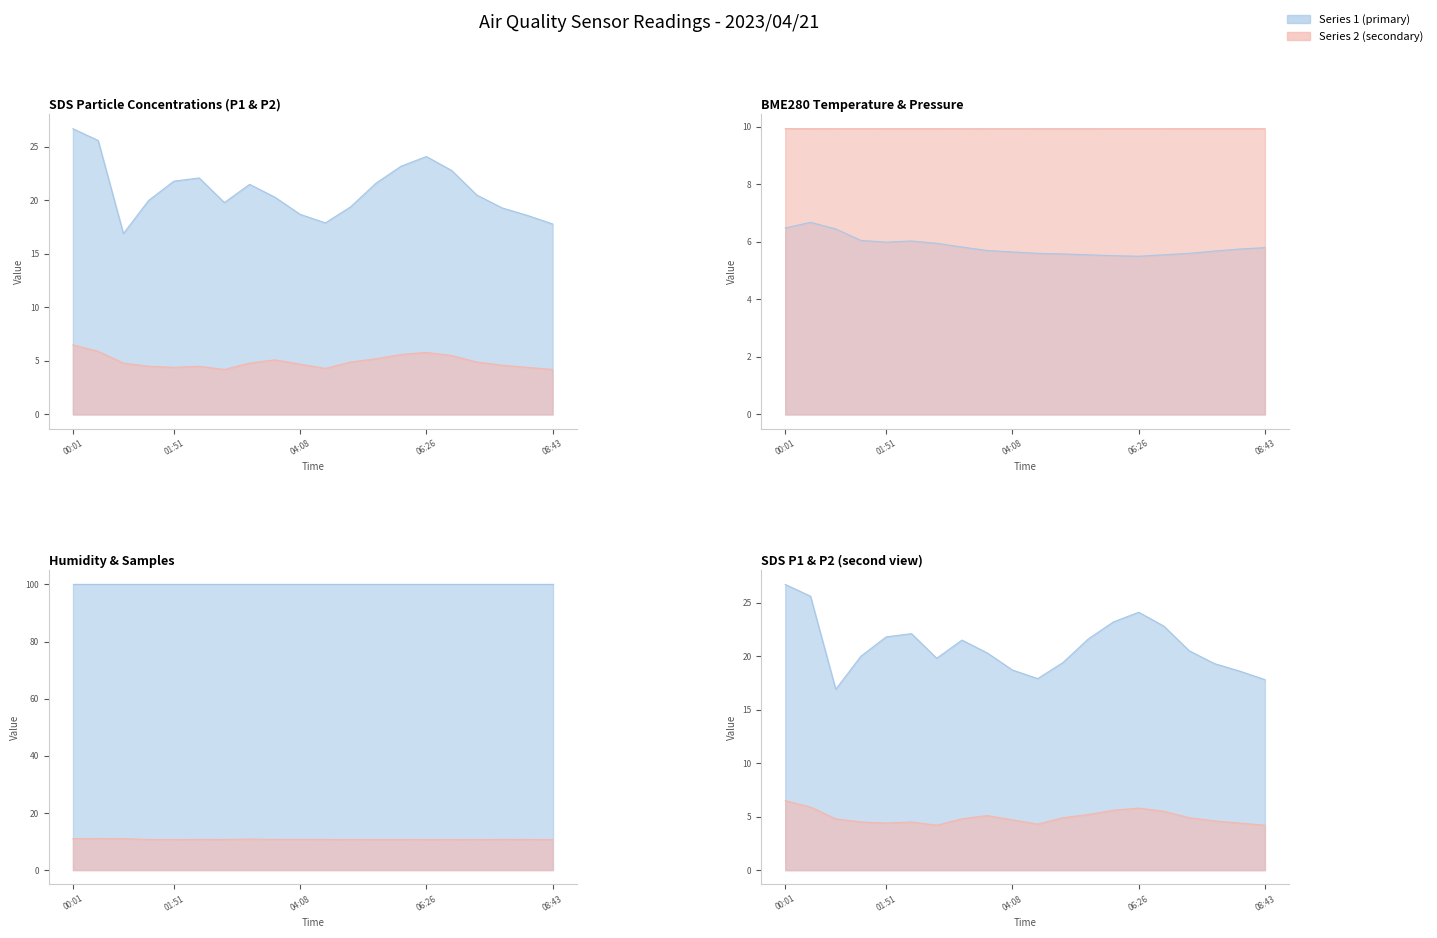

At which label is BME280_temperature closest to 6?

01:51